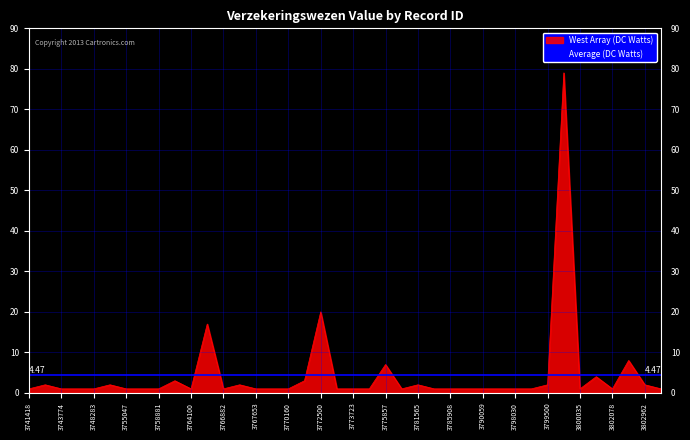

Is it true that the value at 3781520 is 1?

False